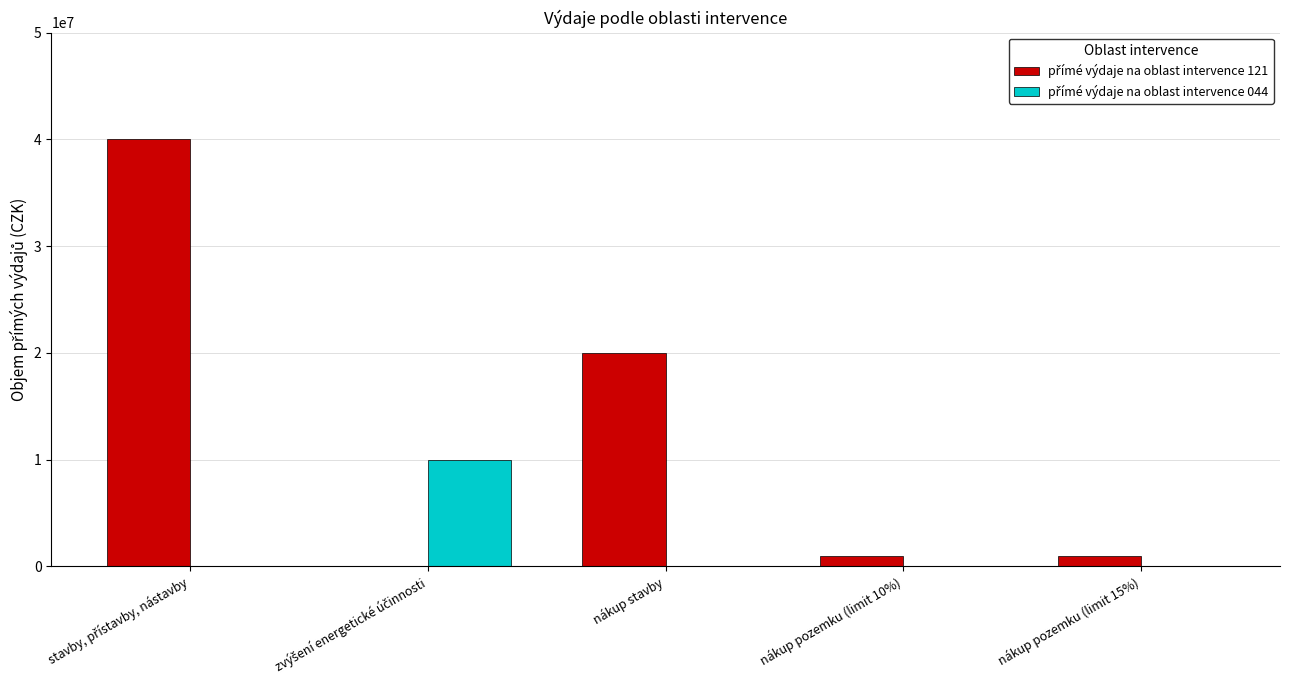

Count the number of data series in this chart.

2